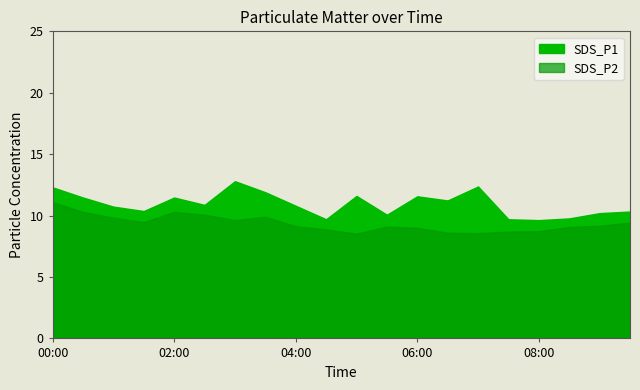

True or false: SDS_P2 and SDS_P1 cross at least once.

False